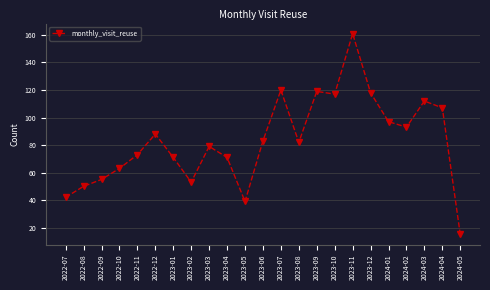

Where is the first local maximum?

2022-12